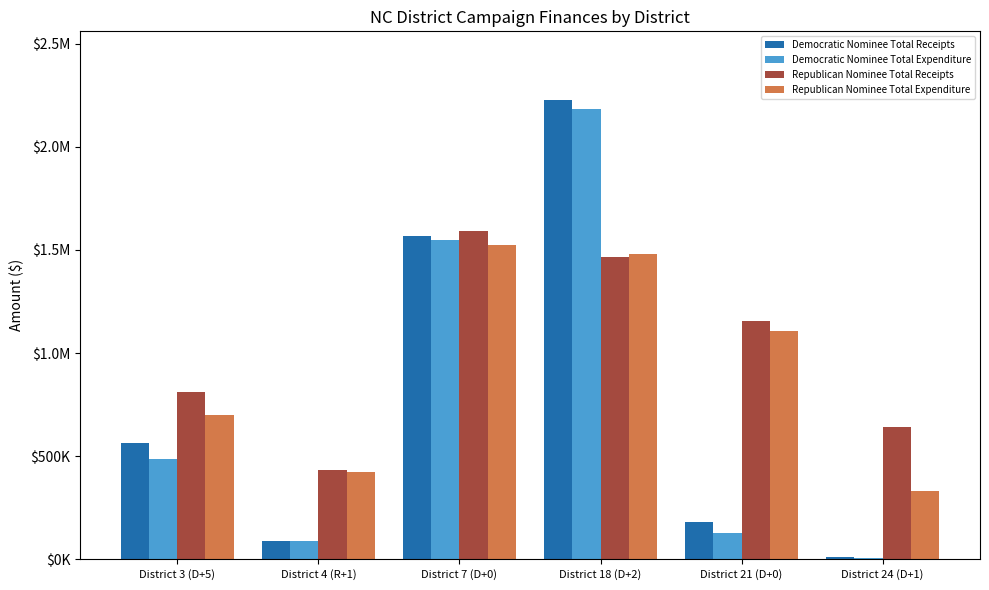

Does the chart contain stacked bars?

No